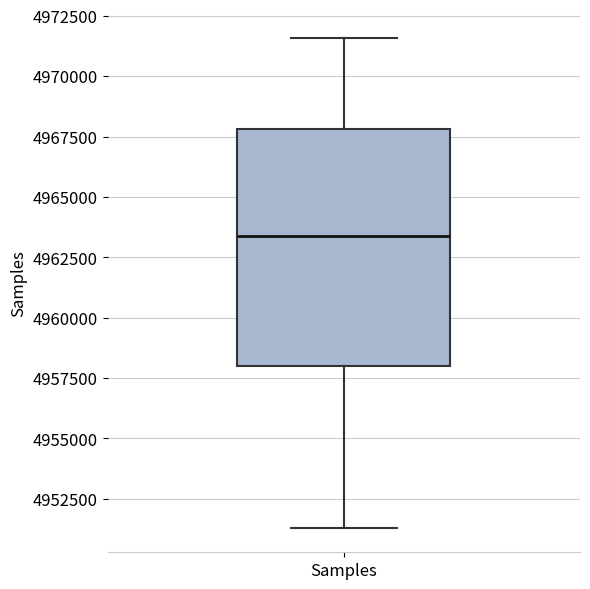

Transcribe this box plot: give where the median line is, the range the box spans, and where the two whiskers end, as read against the y-axis. The values are not printed on the chart, so give them approximately, as read against the axis.

median 4963500, box 4958000 to 4968000, whiskers 4951500 to 4971500